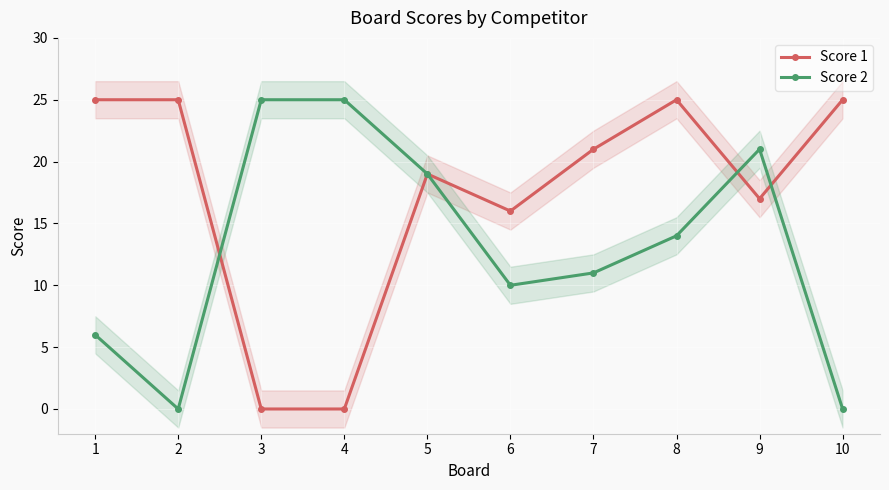

Where does the Score 2 series first go above 14?

3